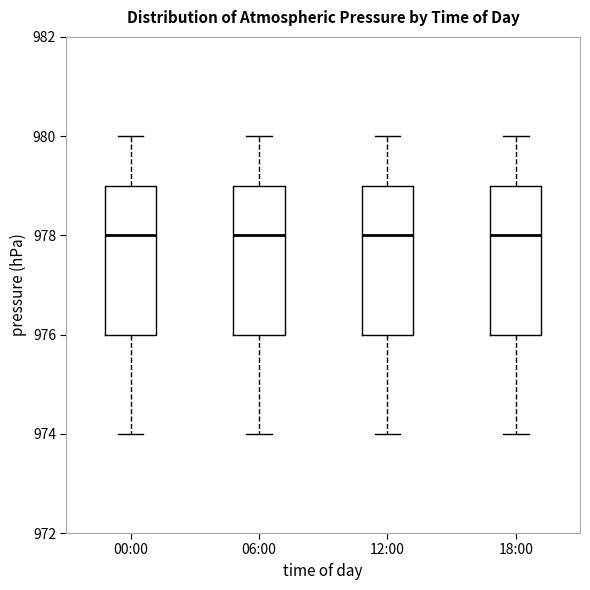

Reading left to right, transcribe this box plot: for each box, give where its median line is, the range the box spans, and where its two whiskers end, as read against the y-axis. The values are not printed on the chart, so give them approximately, as read against the axis.

00:00: median 978, box 976 to 979, whiskers 974 to 980
06:00: median 978, box 976 to 979, whiskers 974 to 980
12:00: median 978, box 976 to 979, whiskers 974 to 980
18:00: median 978, box 976 to 979, whiskers 974 to 980